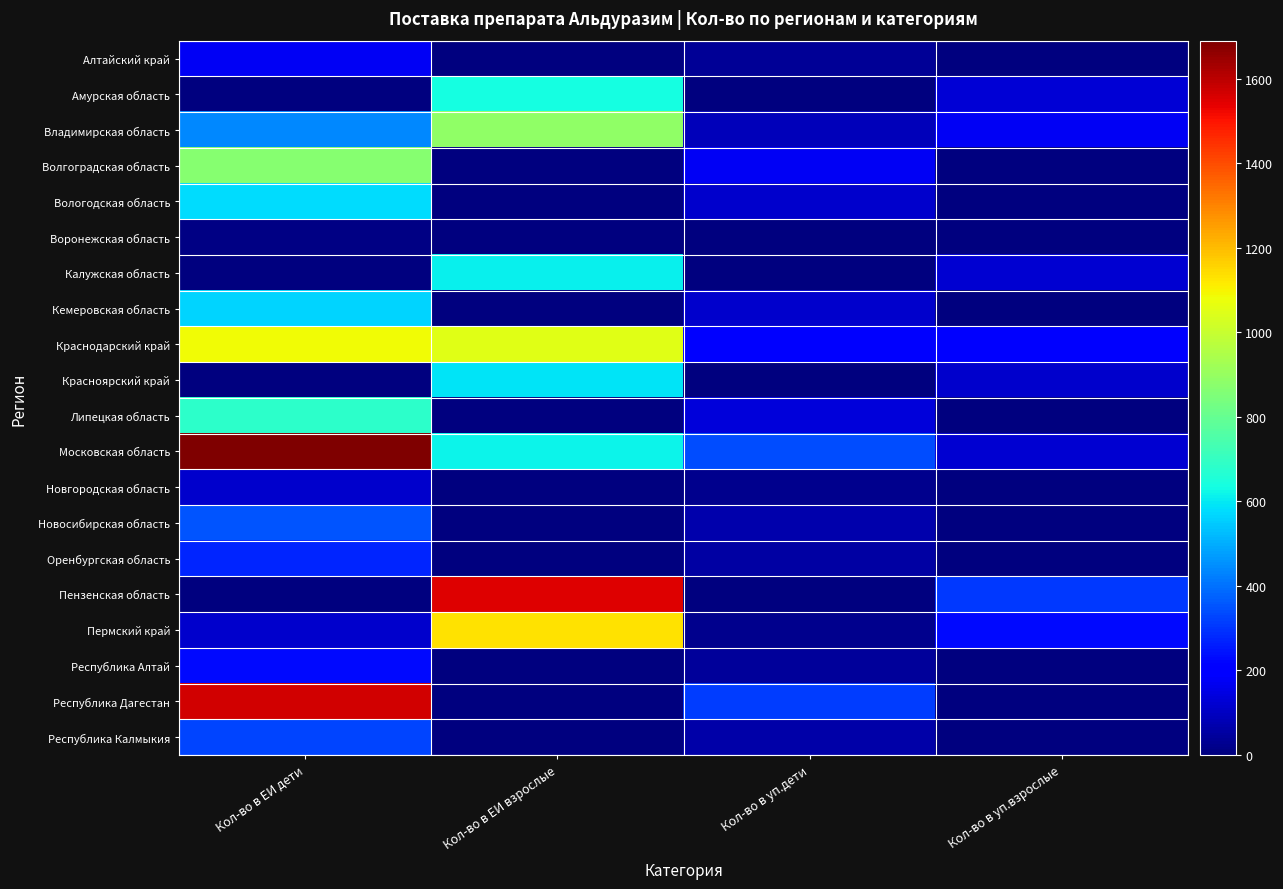

Reading right to left, extract all data points from this chart.

Алтайский край: Кол-во в уп.взрослые=0	Кол-во в уп.дети=35	Кол-во в ЕИ взрослые=0	Кол-во в ЕИ дети=175
Амурская область: Кол-во в уп.взрослые=127	Кол-во в уп.дети=0	Кол-во в ЕИ взрослые=635	Кол-во в ЕИ дети=0
Владимирская область: Кол-во в уп.взрослые=177	Кол-во в уп.дети=88	Кол-во в ЕИ взрослые=885	Кол-во в ЕИ дети=440
Волгоградская область: Кол-во в уп.взрослые=0	Кол-во в уп.дети=174	Кол-во в ЕИ взрослые=0	Кол-во в ЕИ дети=870
Вологодская область: Кол-во в уп.взрослые=0	Кол-во в уп.дети=116	Кол-во в ЕИ взрослые=0	Кол-во в ЕИ дети=580
Воронежская область: Кол-во в уп.взрослые=0	Кол-во в уп.дети=2	Кол-во в ЕИ взрослые=0	Кол-во в ЕИ дети=10
Калужская область: Кол-во в уп.взрослые=122	Кол-во в уп.дети=0	Кол-во в ЕИ взрослые=610	Кол-во в ЕИ дети=0
Кемеровская область: Кол-во в уп.взрослые=0	Кол-во в уп.дети=113	Кол-во в ЕИ взрослые=0	Кол-во в ЕИ дети=565
Краснодарский край: Кол-во в уп.взрослые=210	Кол-во в уп.дети=217	Кол-во в ЕИ взрослые=1050	Кол-во в ЕИ дети=1085
Красноярский край: Кол-во в уп.взрослые=118	Кол-во в уп.дети=0	Кол-во в ЕИ взрослые=590	Кол-во в ЕИ дети=0
Липецкая область: Кол-во в уп.взрослые=0	Кол-во в уп.дети=136	Кол-во в ЕИ взрослые=0	Кол-во в ЕИ дети=680
Московская область: Кол-во в уп.взрослые=124	Кол-во в уп.дети=338	Кол-во в ЕИ взрослые=620	Кол-во в ЕИ дети=1690
Новгородская область: Кол-во в уп.взрослые=0	Кол-во в уп.дети=23	Кол-во в ЕИ взрослые=0	Кол-во в ЕИ дети=115
Новосибирская область: Кол-во в уп.взрослые=0	Кол-во в уп.дети=70	Кол-во в ЕИ взрослые=0	Кол-во в ЕИ дети=350
Оренбургская область: Кол-во в уп.взрослые=0	Кол-во в уп.дети=55	Кол-во в ЕИ взрослые=0	Кол-во в ЕИ дети=275
Пензенская область: Кол-во в уп.взрослые=309	Кол-во в уп.дети=0	Кол-во в ЕИ взрослые=1545	Кол-во в ЕИ дети=0
Пермский край: Кол-во в уп.взрослые=226	Кол-во в уп.дети=23	Кол-во в ЕИ взрослые=1130	Кол-во в ЕИ дети=115
Республика Алтай: Кол-во в уп.взрослые=0	Кол-во в уп.дети=45	Кол-во в ЕИ взрослые=0	Кол-во в ЕИ дети=225
Республика Дагестан: Кол-во в уп.взрослые=0	Кол-во в уп.дети=313	Кол-во в ЕИ взрослые=0	Кол-во в ЕИ дети=1565
Республика Калмыкия: Кол-во в уп.взрослые=0	Кол-во в уп.дети=66	Кол-во в ЕИ взрослые=0	Кол-во в ЕИ дети=330